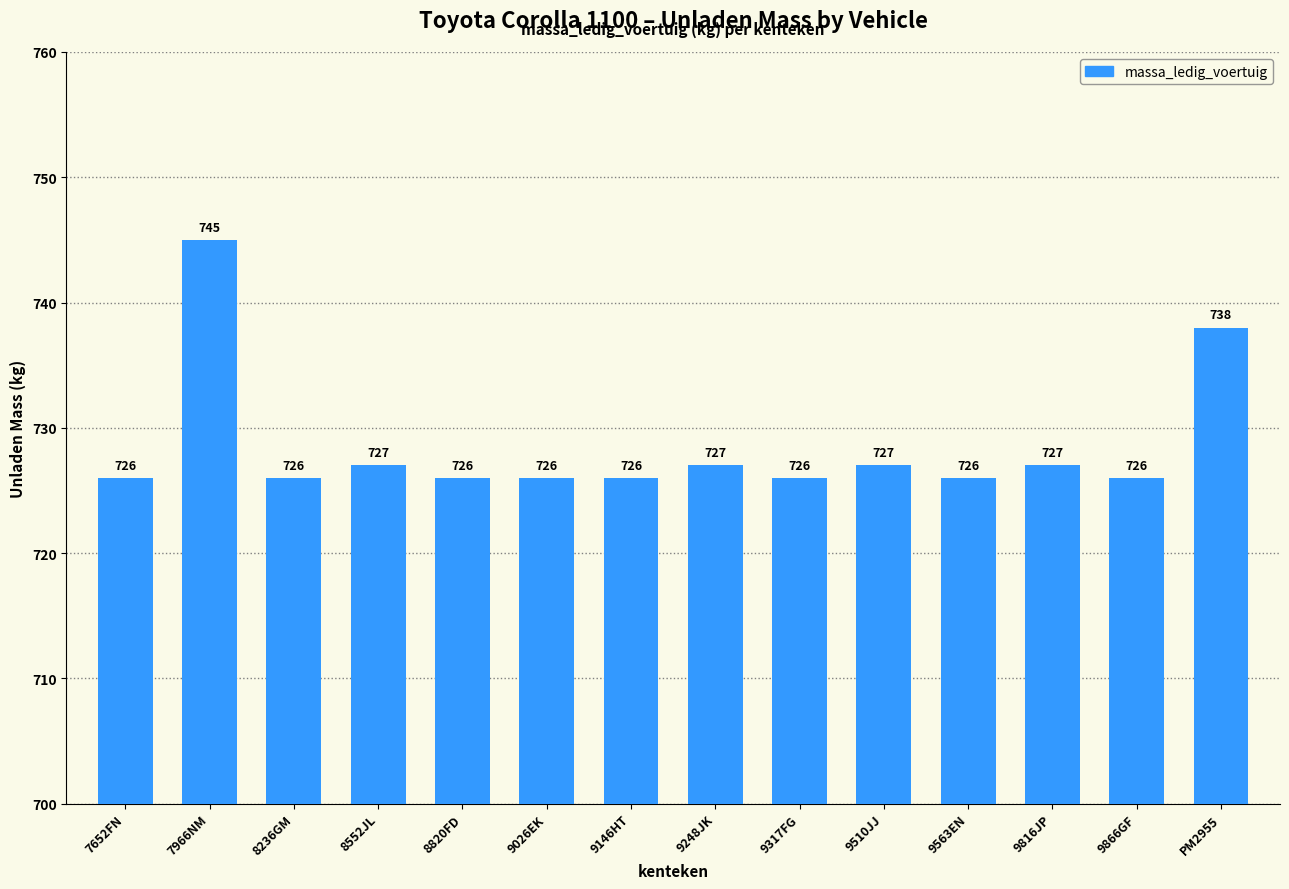

Reading left to right, transcribe all the data shown in this chart.

7652FN=726	7966NM=745	8236GM=726	8552JL=727	8820FD=726	9026EK=726	9146HT=726	9248JK=727	9317FG=726	9510JJ=727	9563EN=726	9816JP=727	9866GF=726	PM2955=738